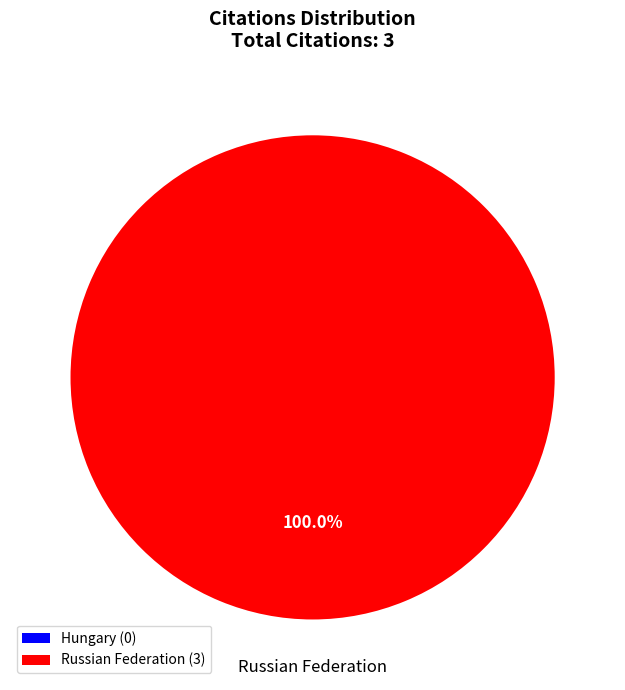

True or false: Russian Federation accounts for 100% of the total.

True